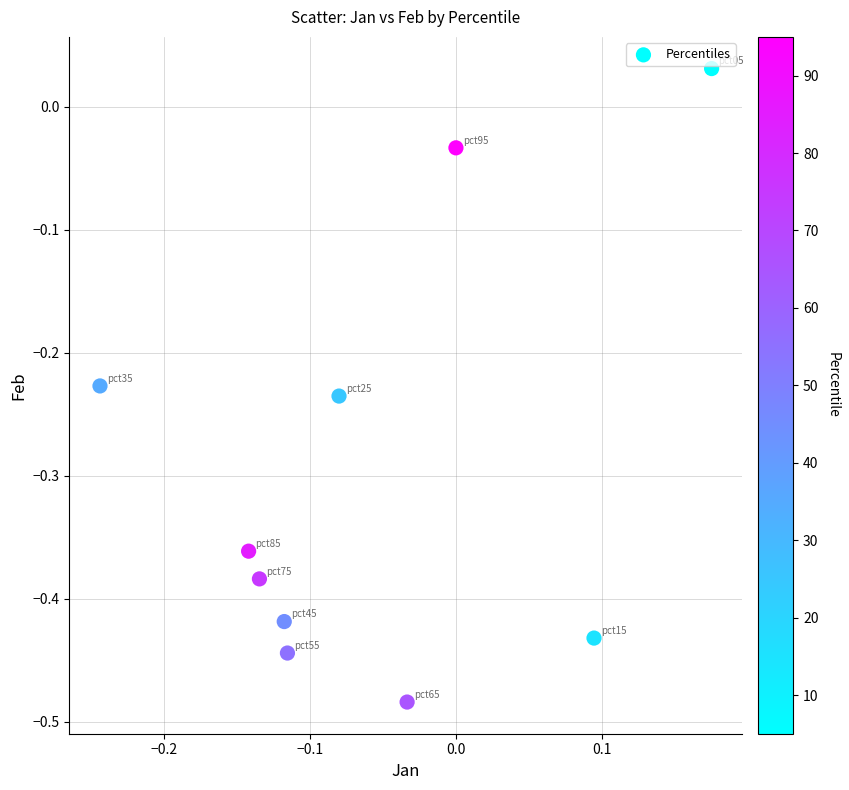

What is the average Y value?

-0.3